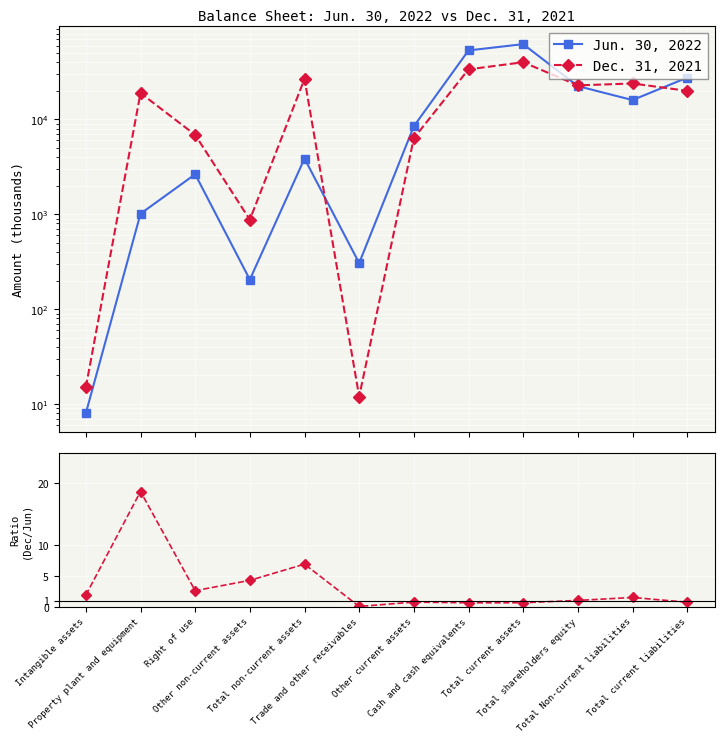

Is this an area chart (filled region under the line)?

No